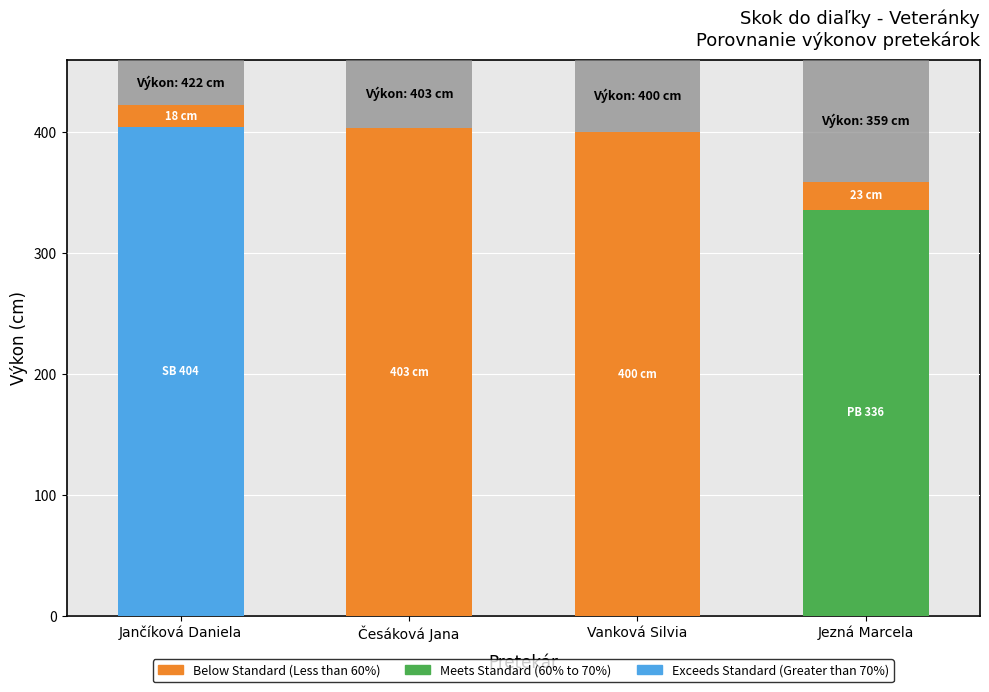

What is the total value across all series at Česáková Jana?

460